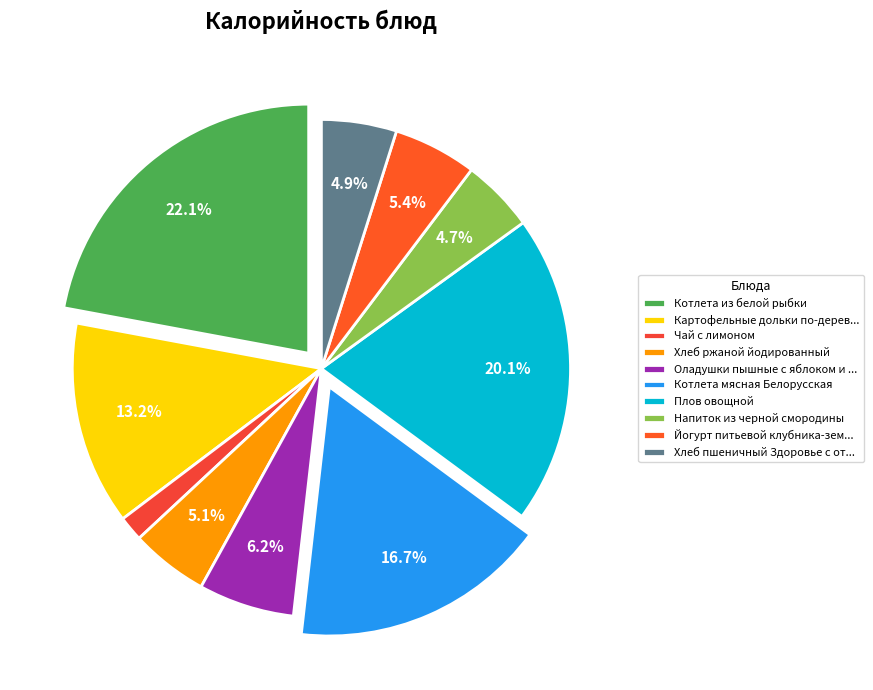

Count the number of slices in the pie.

10